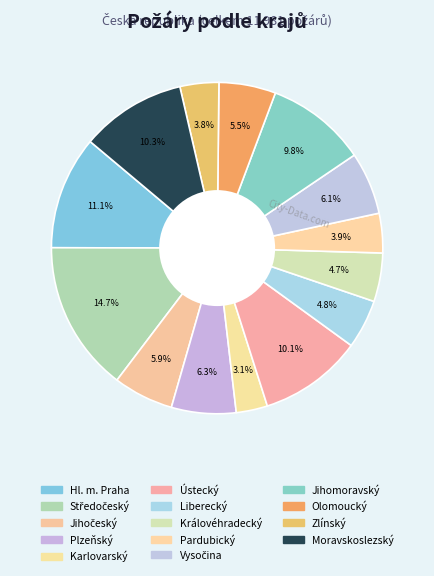

Is Jihočeský the majority of the pie?

No